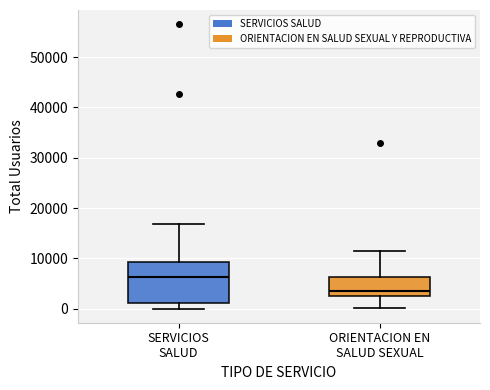

Reading left to right, read every box against the y-axis: the position of its median line, the range the box covers, and the ends of its whiskers. The values are not printed on the chart, so give them approximately, as read against the axis.

SERVICIOS SALUD: median 6000, box 1000 to 9000, whiskers 0 to 17000
ORIENTACION EN SALUD SEXUAL: median 3000 (just above the box's lower edge), box 3000 to 6000, whiskers 0 to 11000